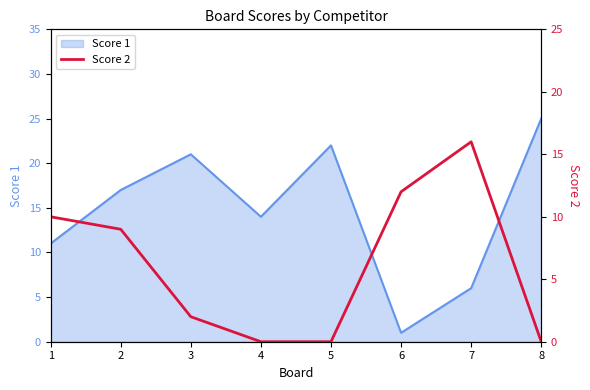

Rank the categories by Score 1 value from highest to lowest.

8, 5, 3, 2, 4, 1, 7, 6